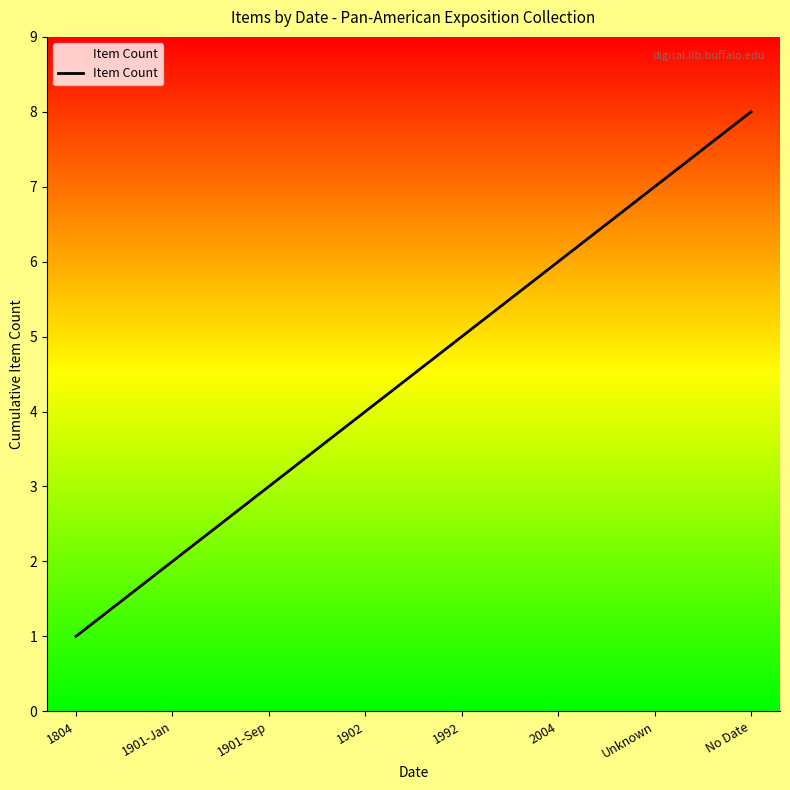

What is the difference between the values at 1992 and Unknown?

2